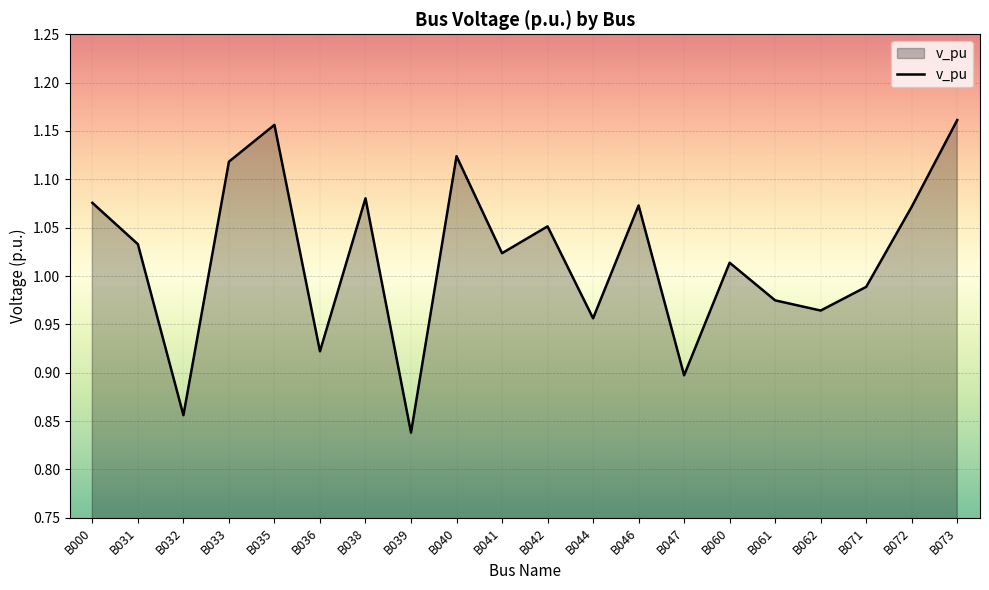

How many lines are shown in the chart?

1